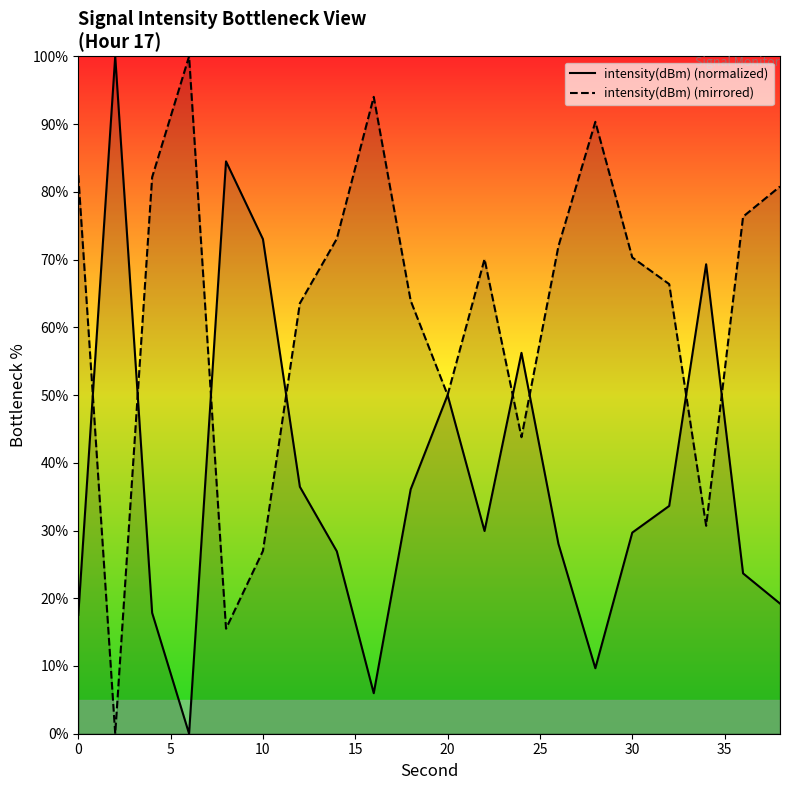

Rank the series by their average value, from highest to lowest.

intensity(dBm) (mirrored), intensity(dBm) (normalized)